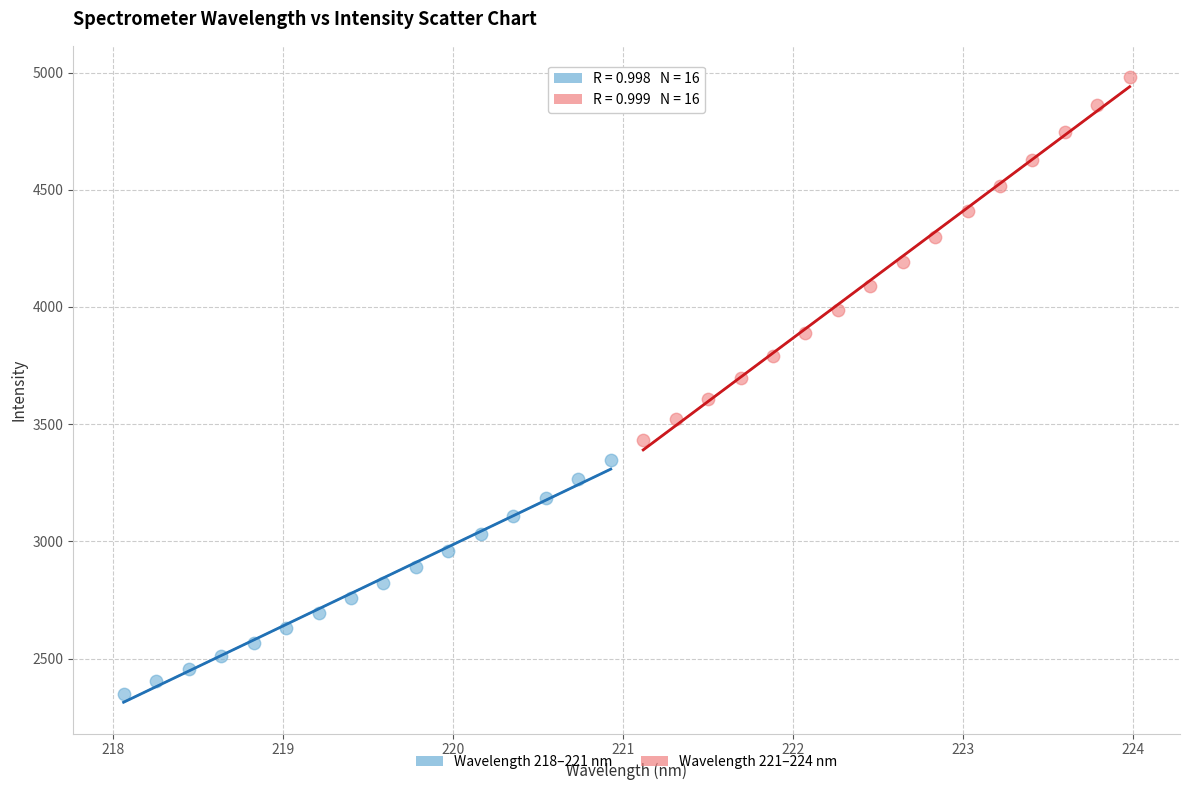

Which series has the widest spread of Y values?

Wavelength 221–224 nm